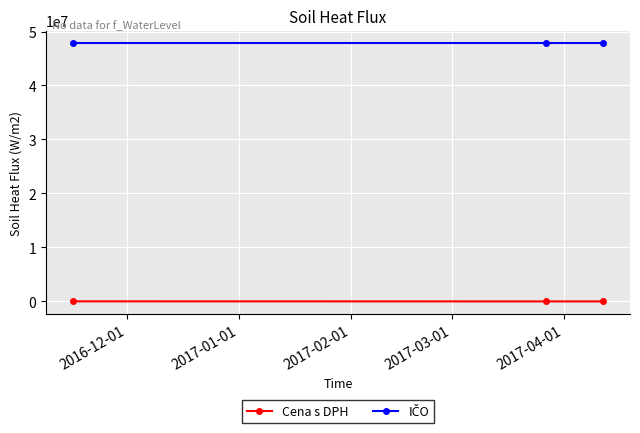

Does the chart display data point markers on the line(s)?

Yes